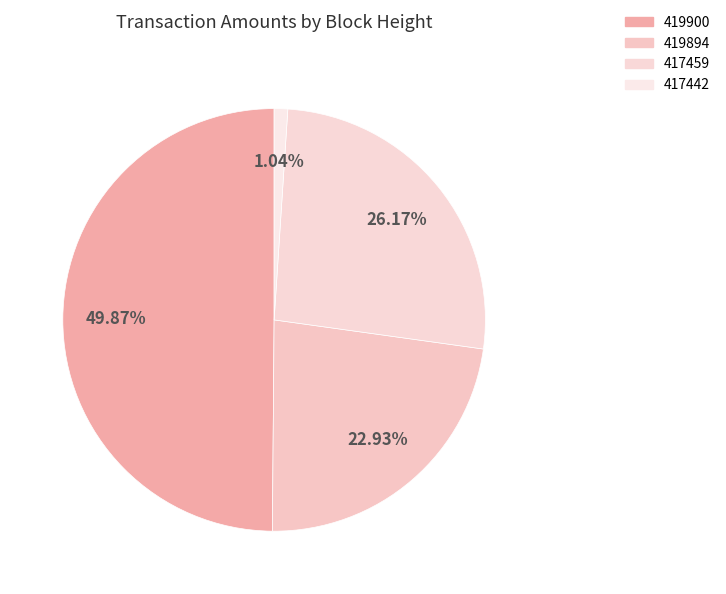

Rank the categories by value from highest to lowest.

419900, 417459, 419894, 417442